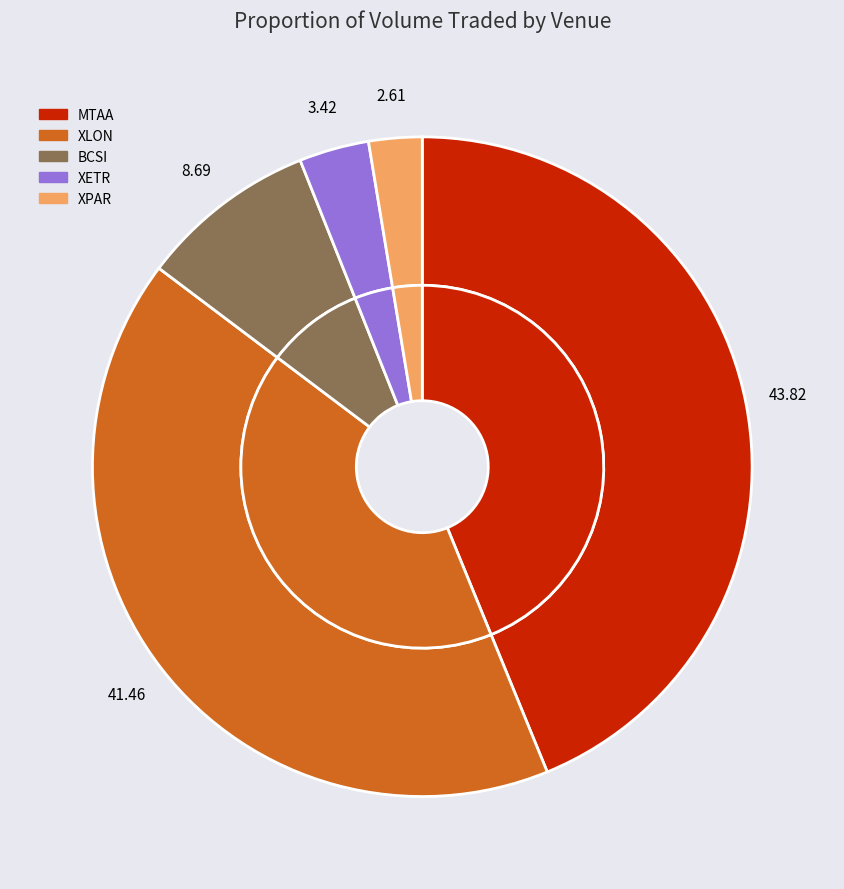

What is the largest slice in the pie chart?

MTAA